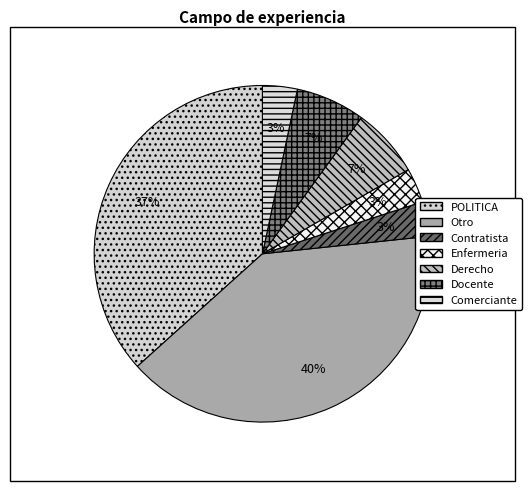

How many segments does this pie chart have?

7